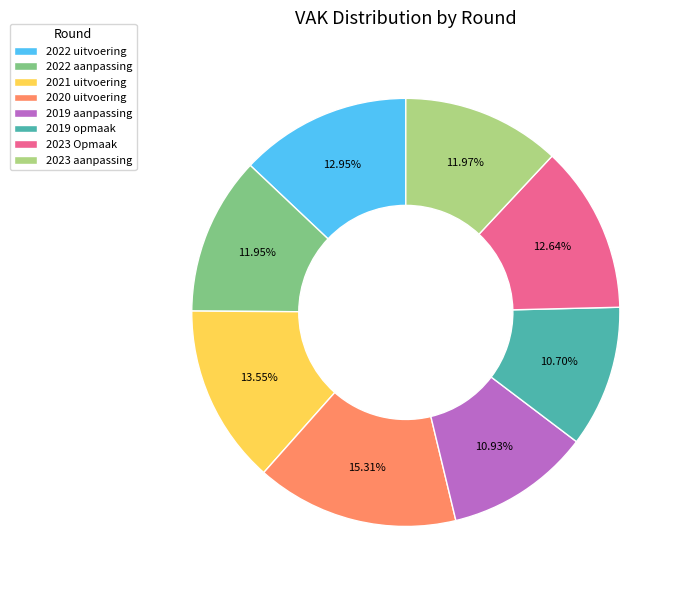

To the nearest percent, what portion does 2023 aanpassing represent?

12%